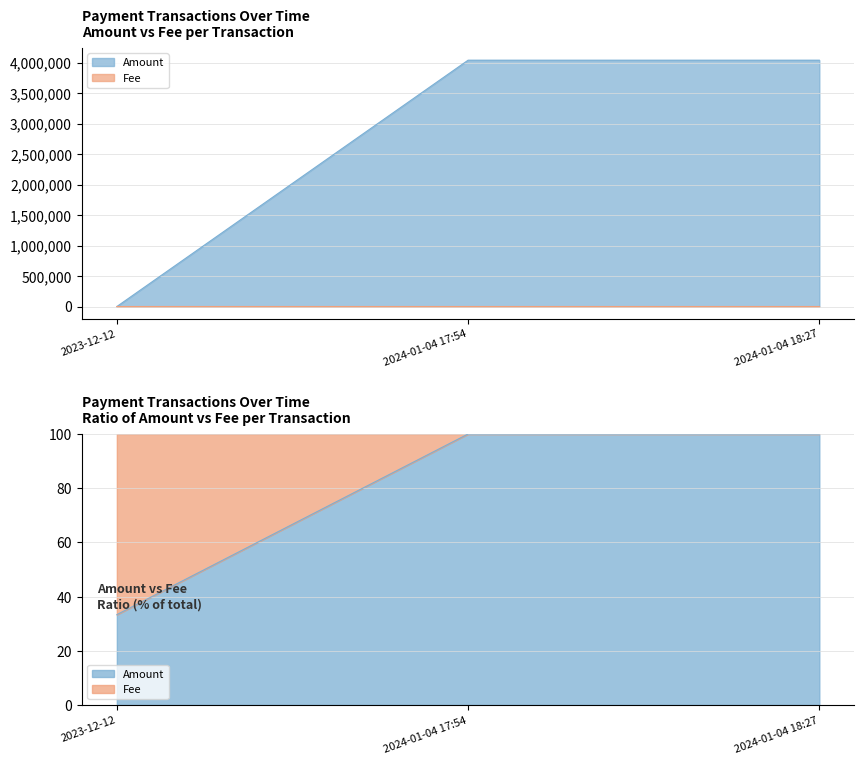

Rank the series by their average value, from lowest to highest.

Fee, Amount